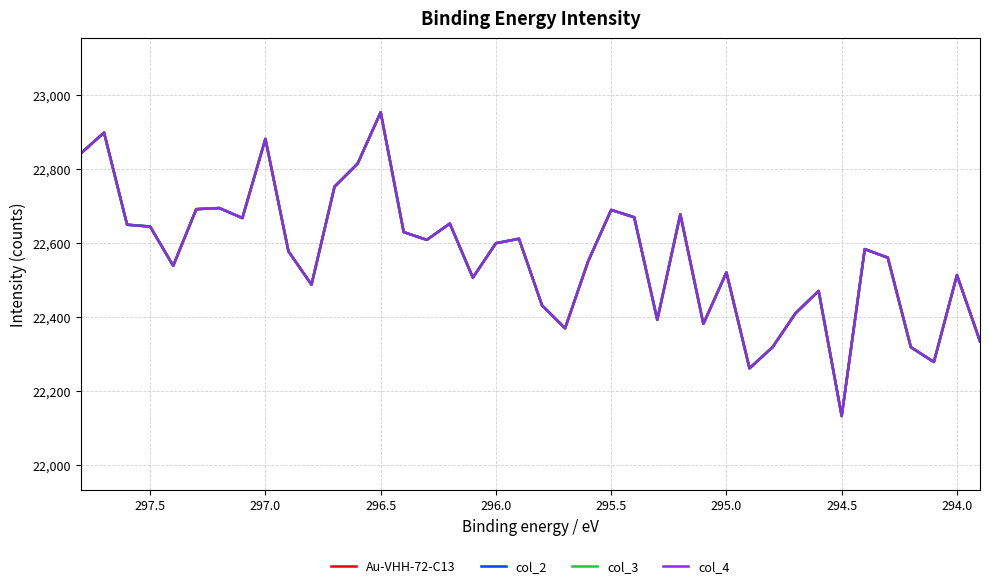

What is the value of the Au-VHH-72-C13 point at the 1st from the left?

22842